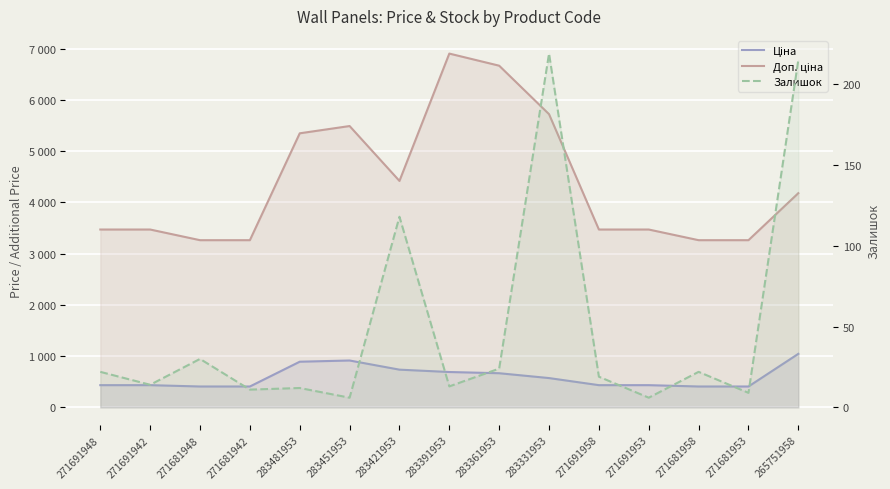

Which series has the widest spread of values?

Доп. ціна